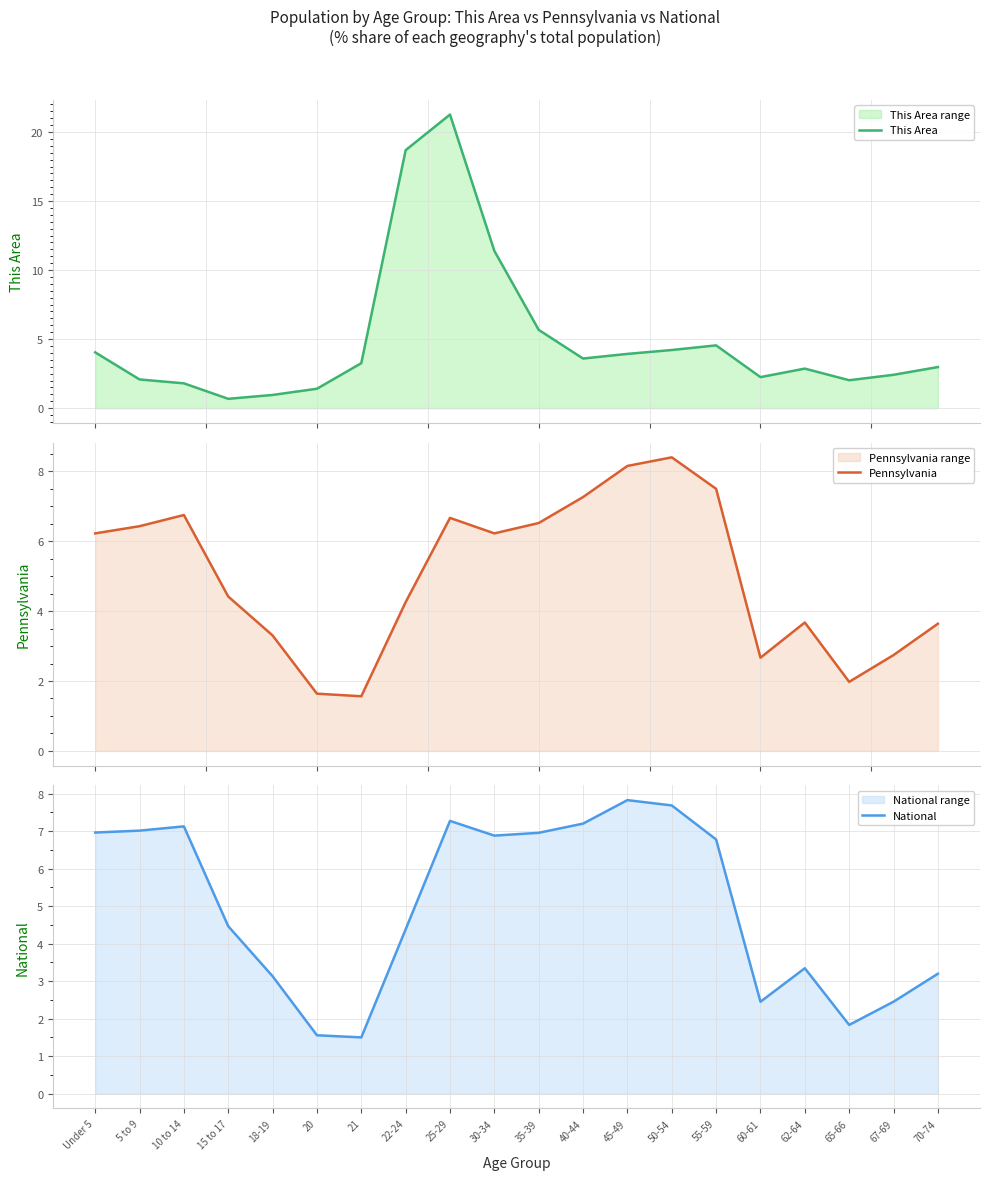

What is the difference between the second highest and second lowest values in the This Area series?

17.7